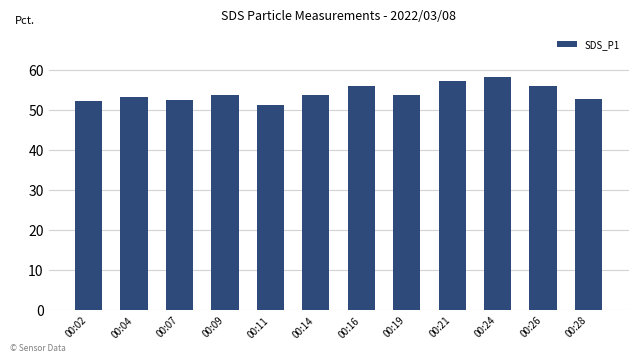

What value does the data have at 00:24?

58.2